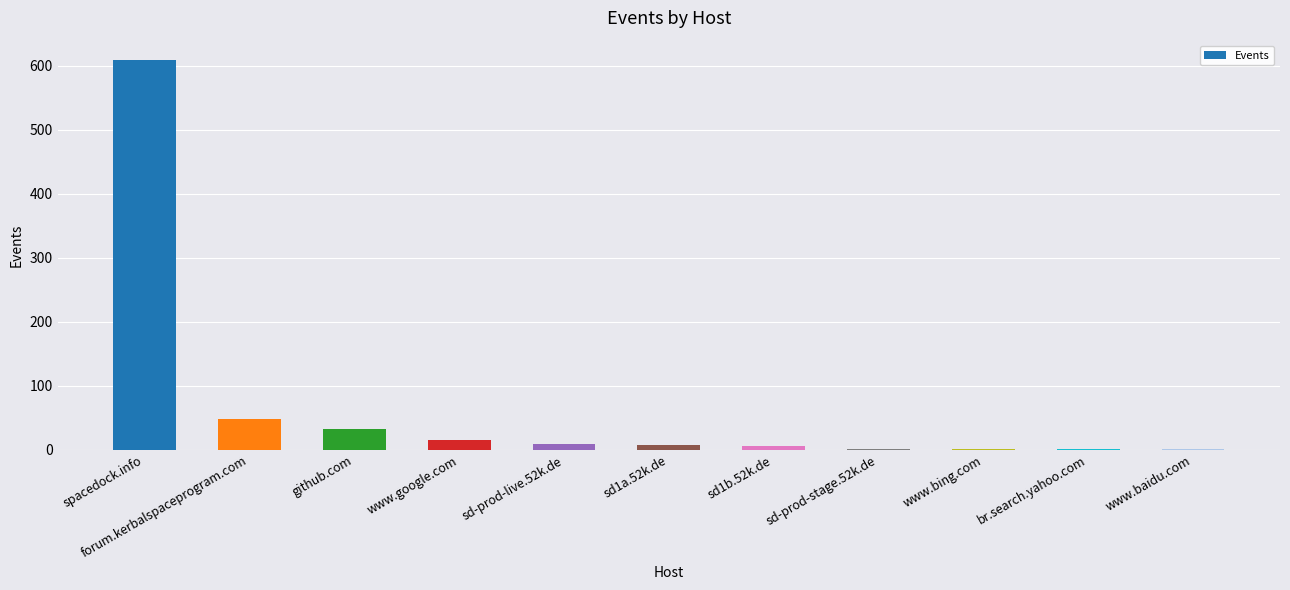

True or false: the data shows 7 at sd1a.52k.de.

True